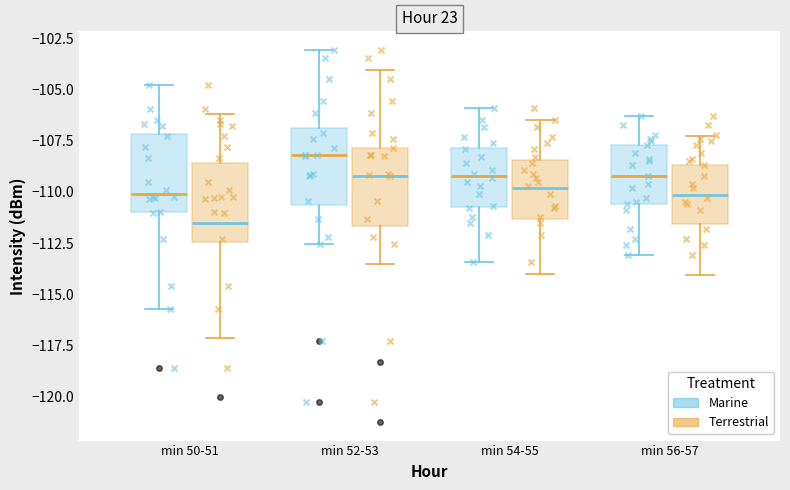

Where does the upper whisker of the box for min 54-55 (Marine) end on the y-axis? The values are not printed on the chart, so give them approximately, as read against the axis.

-106.0